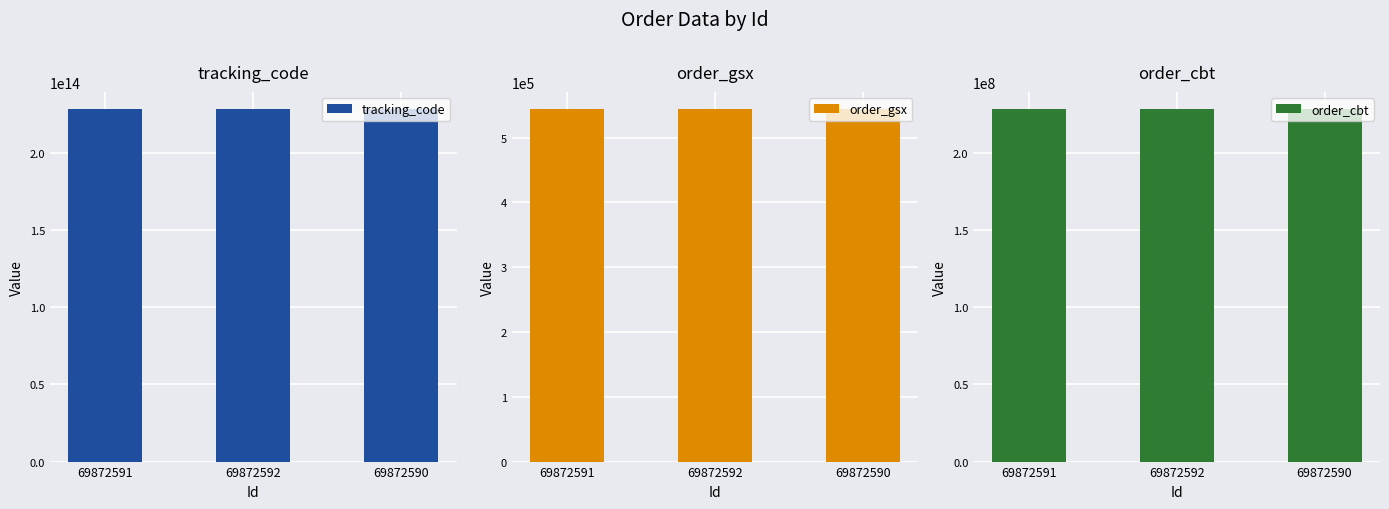

What is the label of the 2nd bar from the right?

69872592